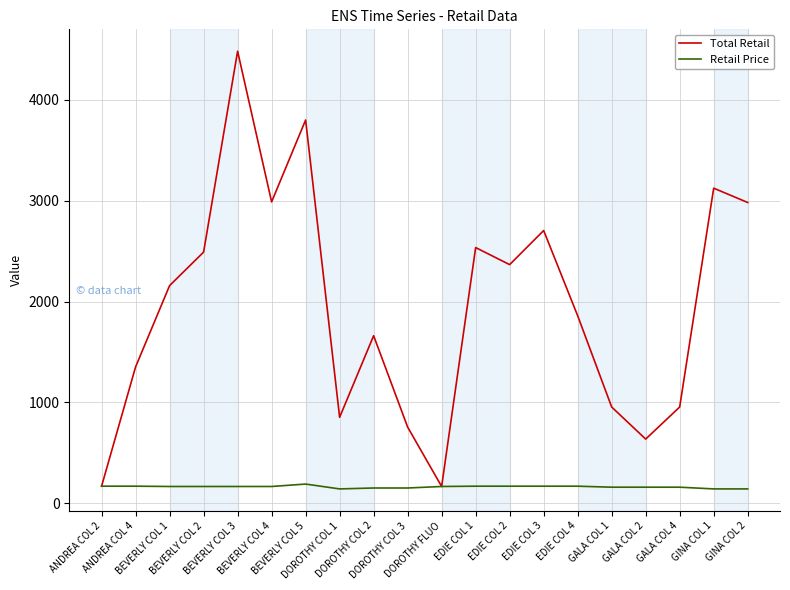

What is the lowest value of the Retail Price series?

142